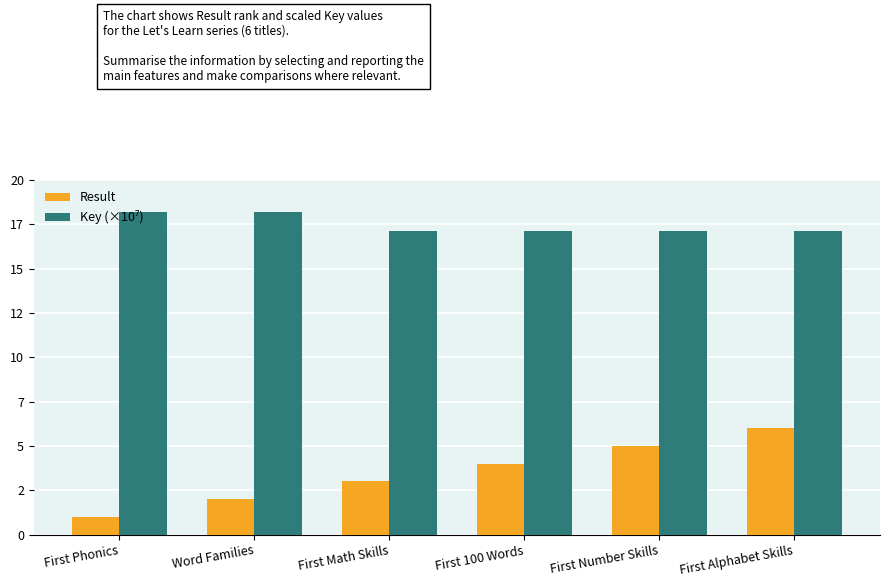

Does the chart contain stacked bars?

No